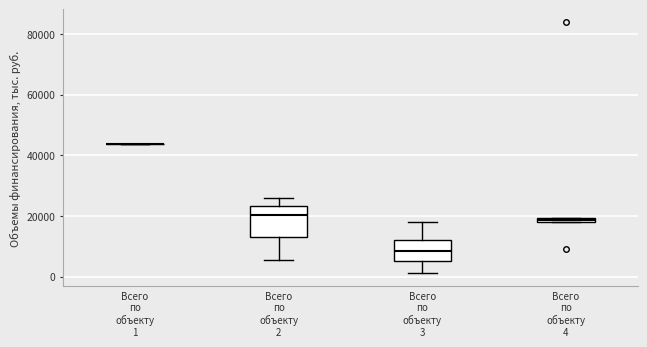

Where is the lower edge of the box for Всего по объекту 2 on the y-axis? The values are not printed on the chart, so give them approximately, as read against the axis.

14000